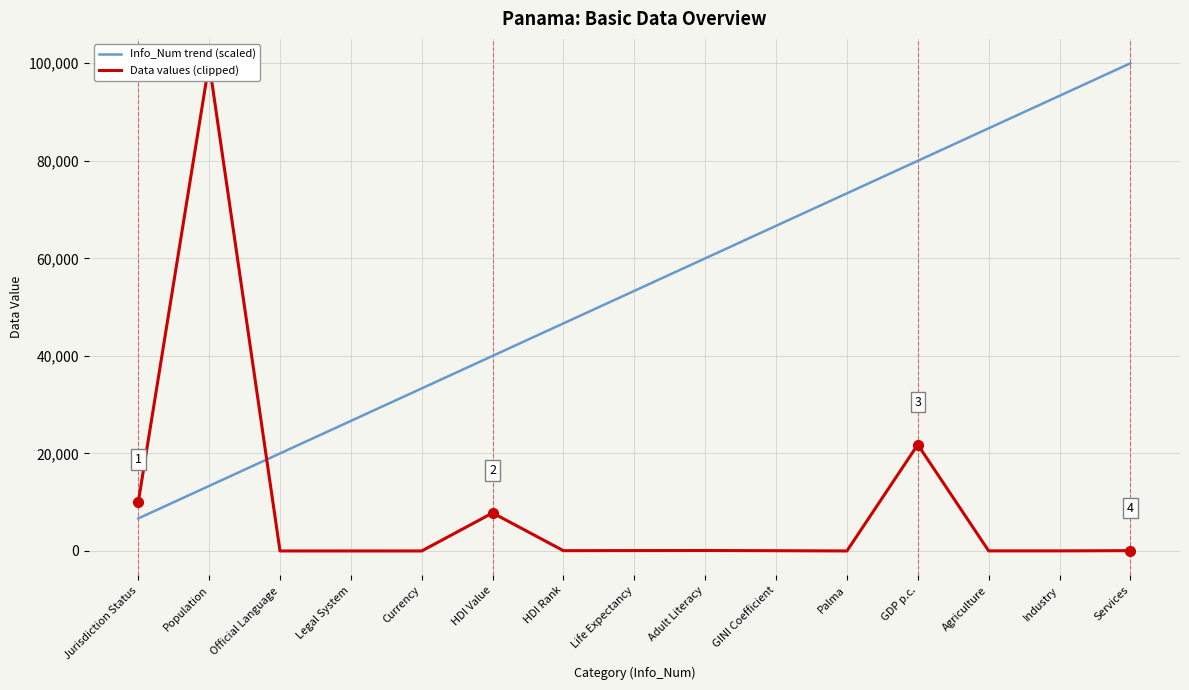

True or false: Info_Num trend (scaled) has a value of 88645.1 at Life Expectancy.

False